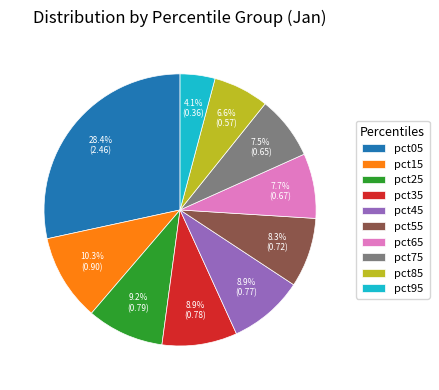

Does any single category account for the majority?

No